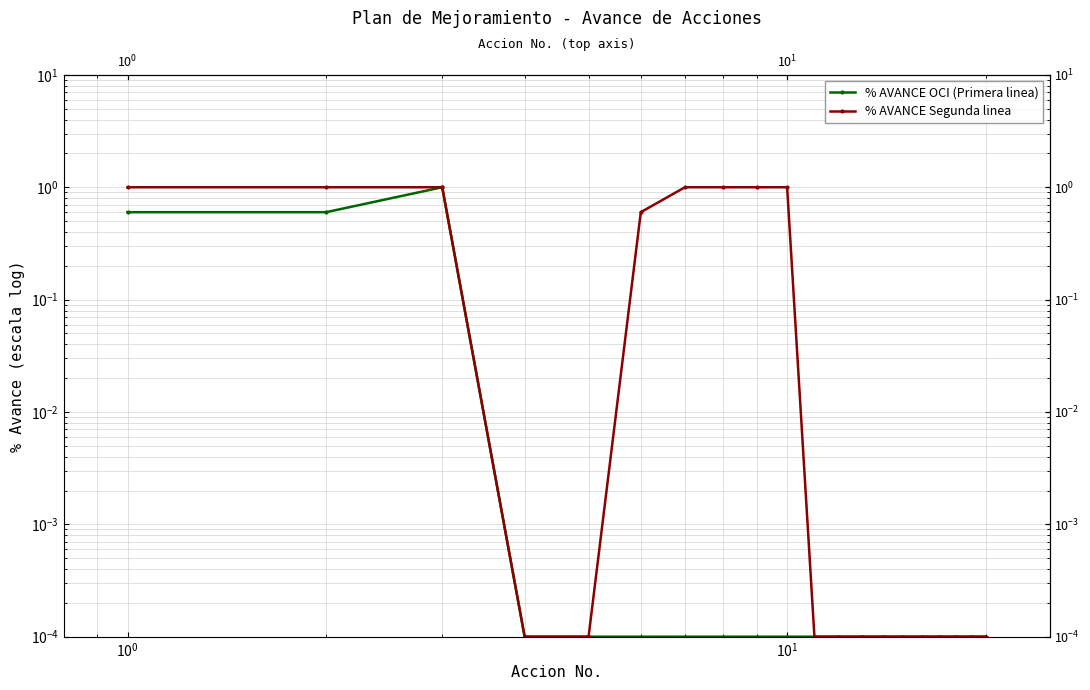

True or false: % AVANCE OCI (Primera linea) and % AVANCE Segunda linea cross at least once.

False